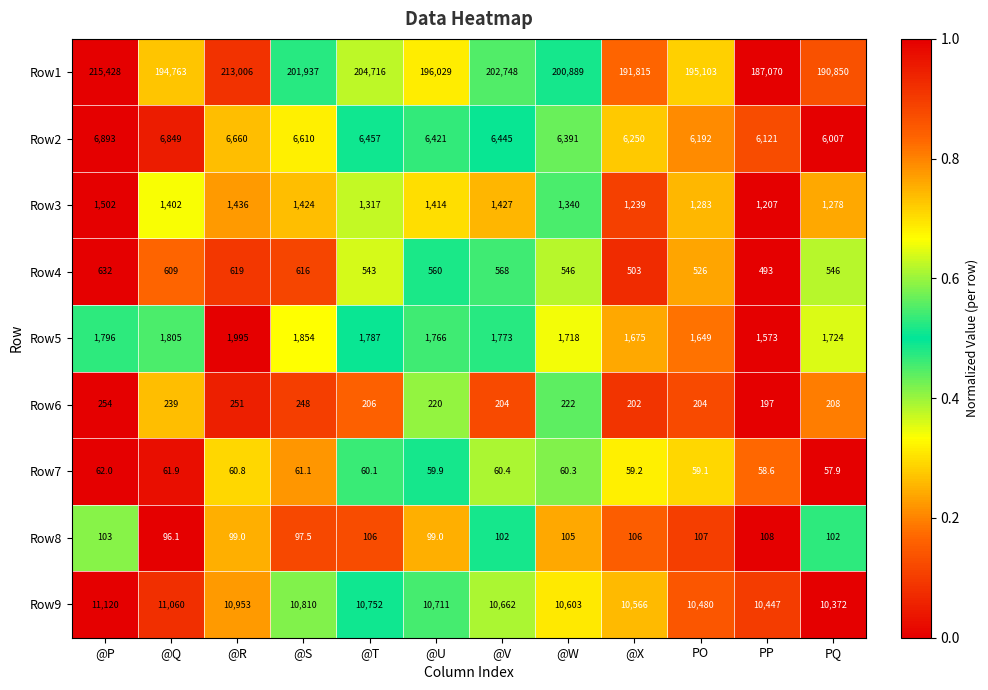

What is the total value across all series at @T?

225944.1